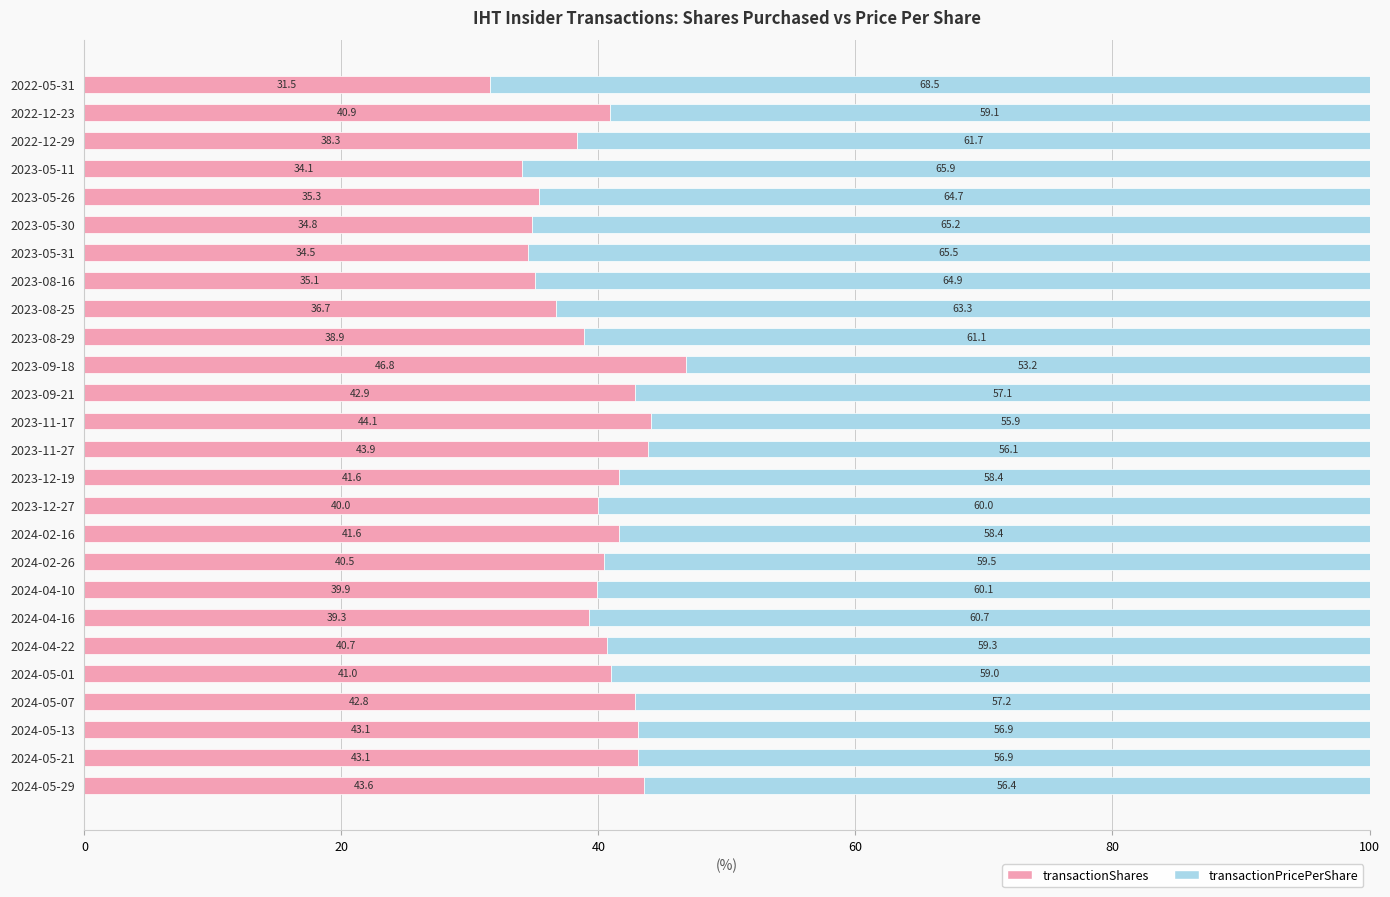

What is the lowest value of the transactionShares series?

31.5